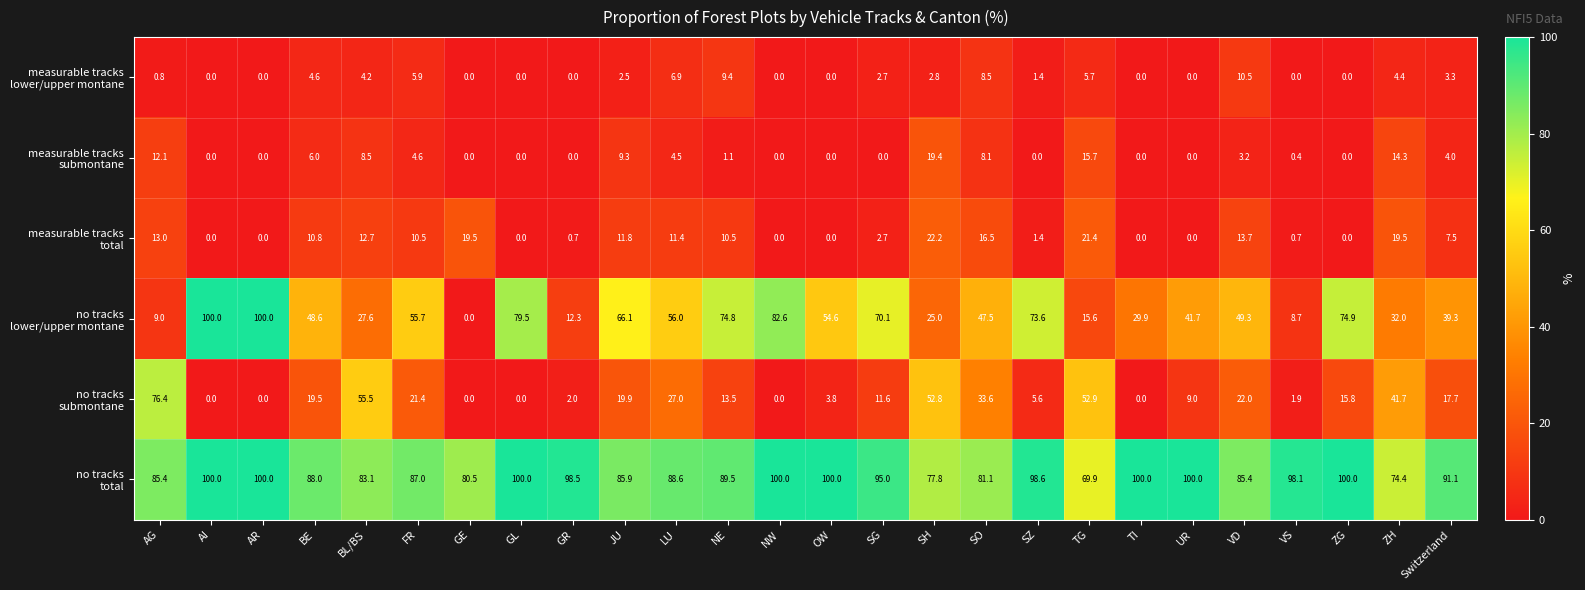

What is the spread (max minus min) of values at Switzerland?

87.8